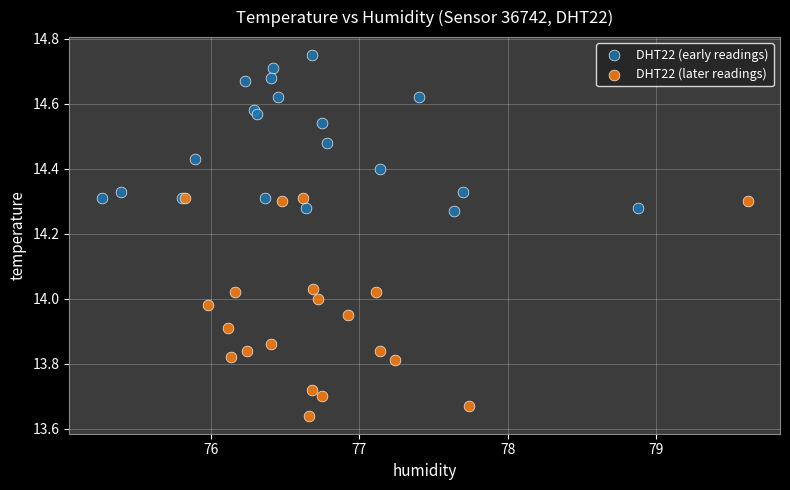

What are all the series names shown in the legend?

DHT22 (early readings), DHT22 (later readings)